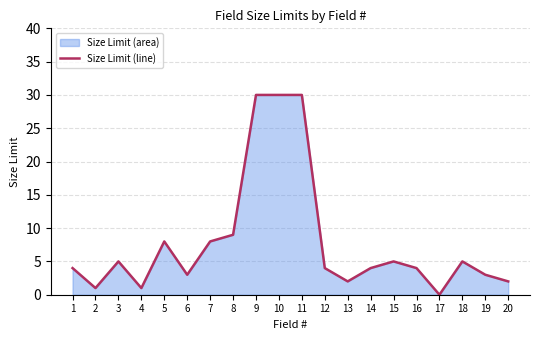

Reading right to left, transcribe all the data shown in this chart.

20=2	19=3	18=5	17=0	16=4	15=5	14=4	13=2	12=4	11=30	10=30	9=30	8=9	7=8	6=3	5=8	4=1	3=5	2=1	1=4